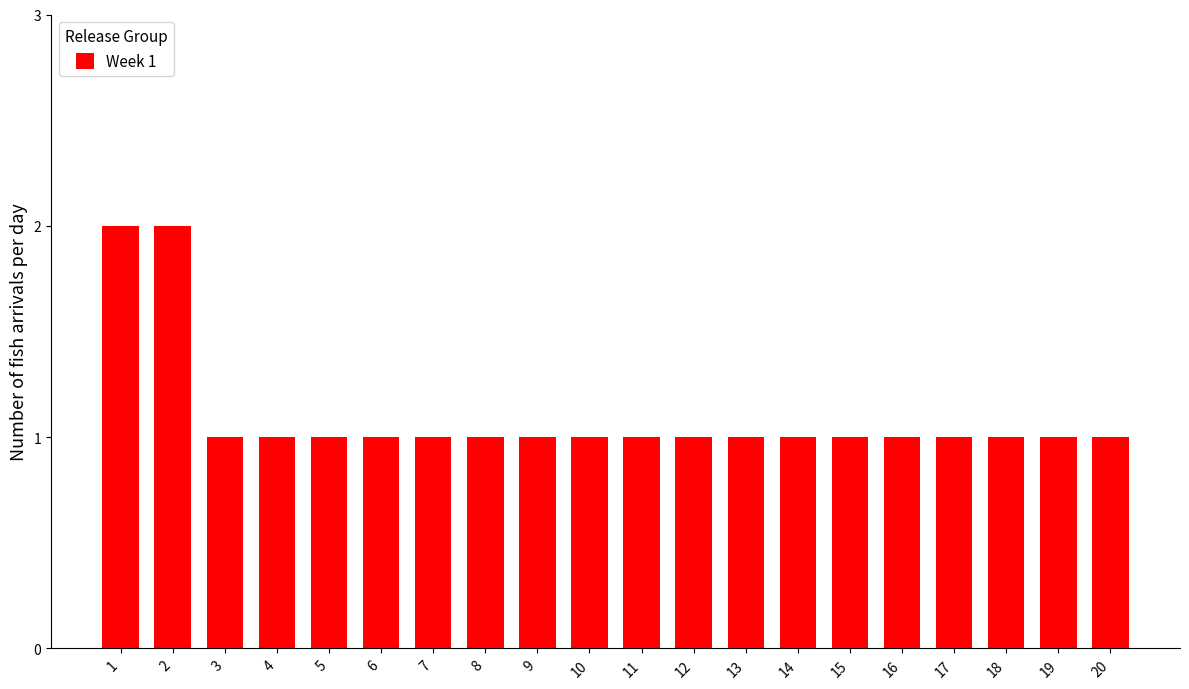

Approximately how many times larger is the value at 7 compared to 6?

1.0